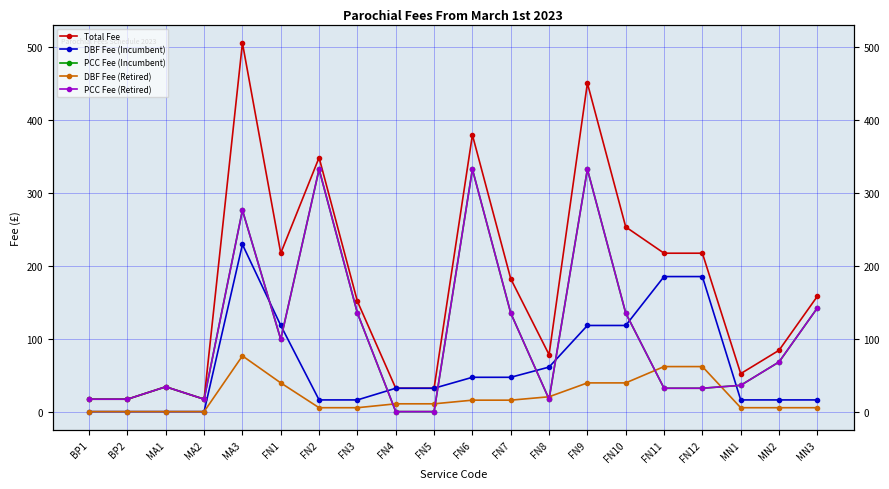

The DBF Fee (Incumbent) series shows 9.4 at FN3. True or false?

False